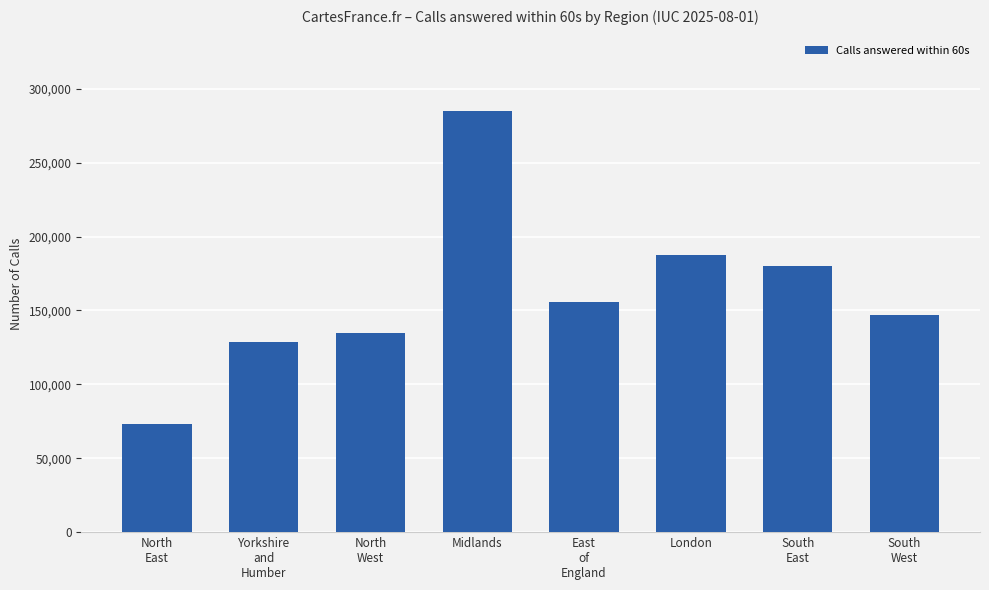

Reading right to left, list all the values displayed in this chart.

South
West=146865	South
East=180099	London=187330	East
of
England=156010	Midlands=284712	North
West=134654	Yorkshire
and
Humber=128802	North
East=73048